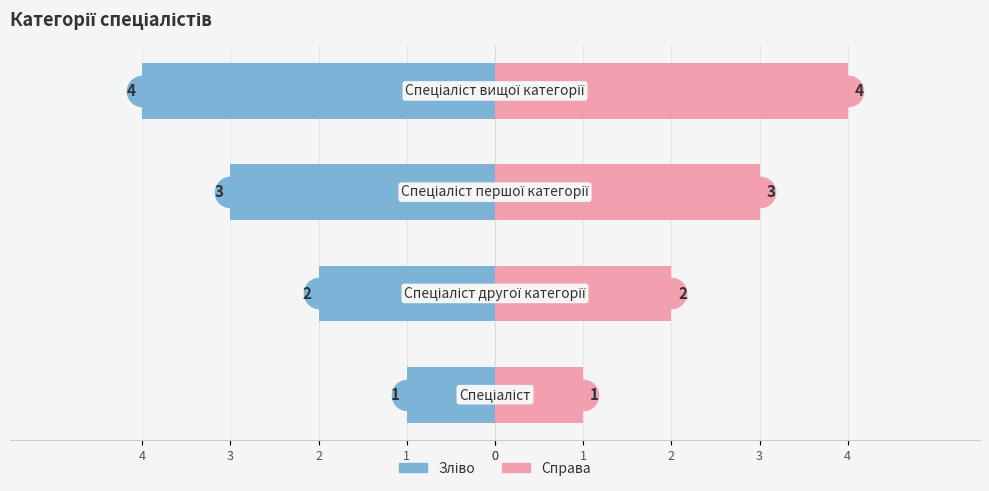

Reading left to right, what are all the values shown in this chart?

Ідентифікатор (зліва): 0=-1	1=-2	2=-3	3=-4
Ідентифікатор (справа): 0=1	1=2	2=3	3=4